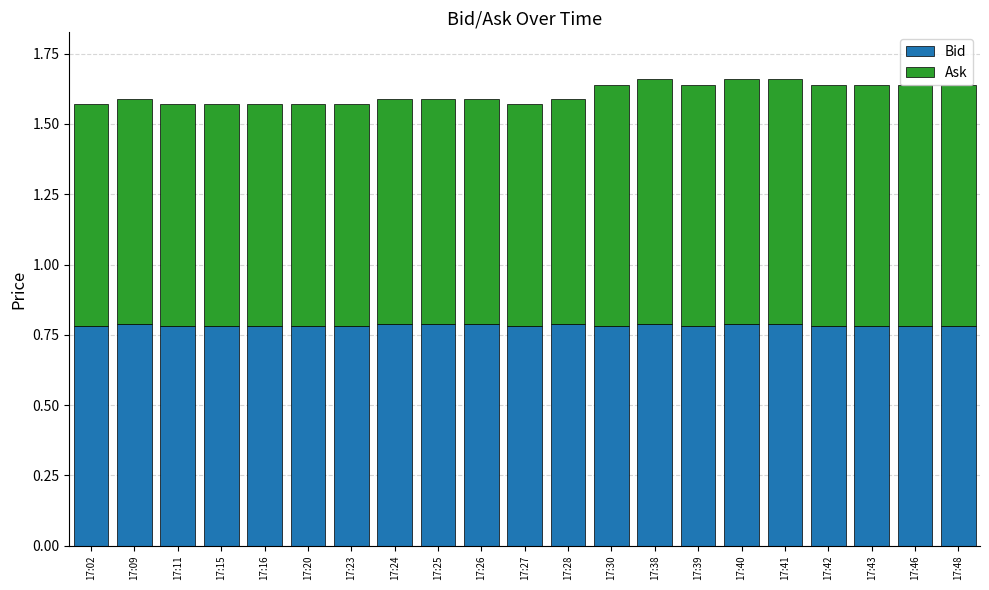

What is the sum of all Bid values?

16.5